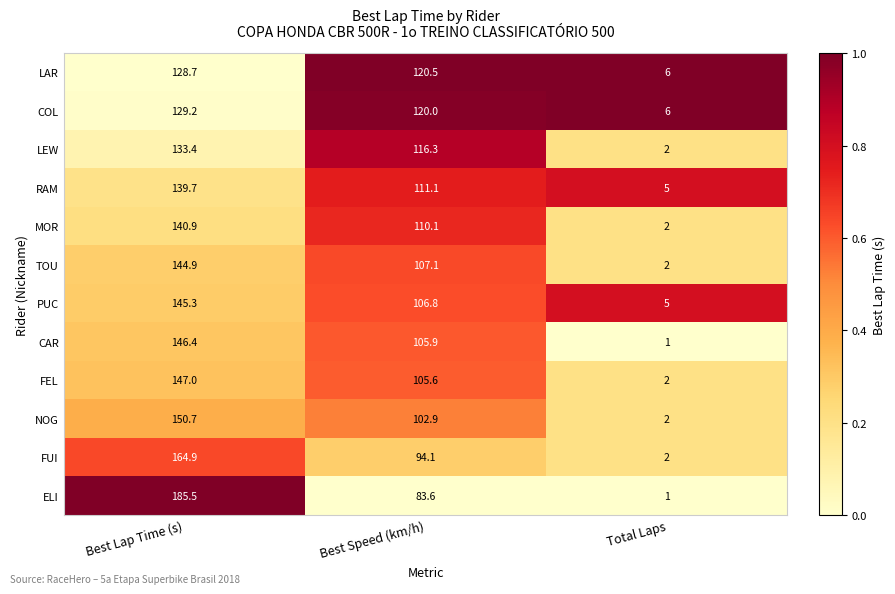

True or false: MOR has a value of 110.1 at Best Speed (km/h).

True